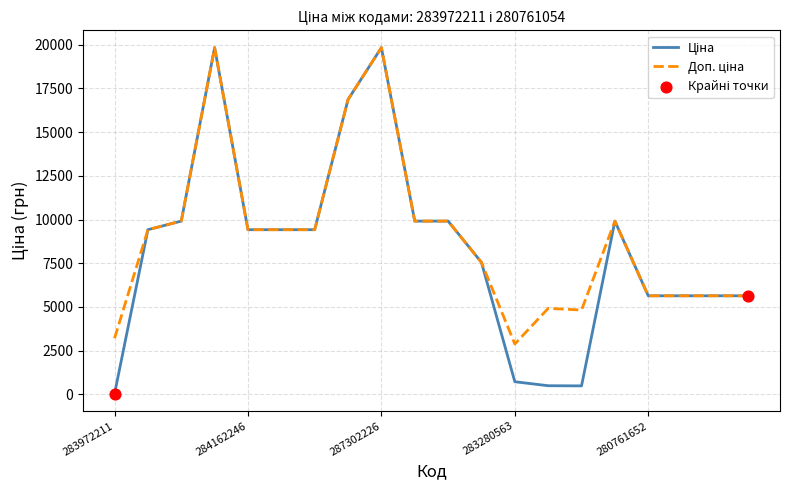

What is the maximum value shown in the chart?

19831.1